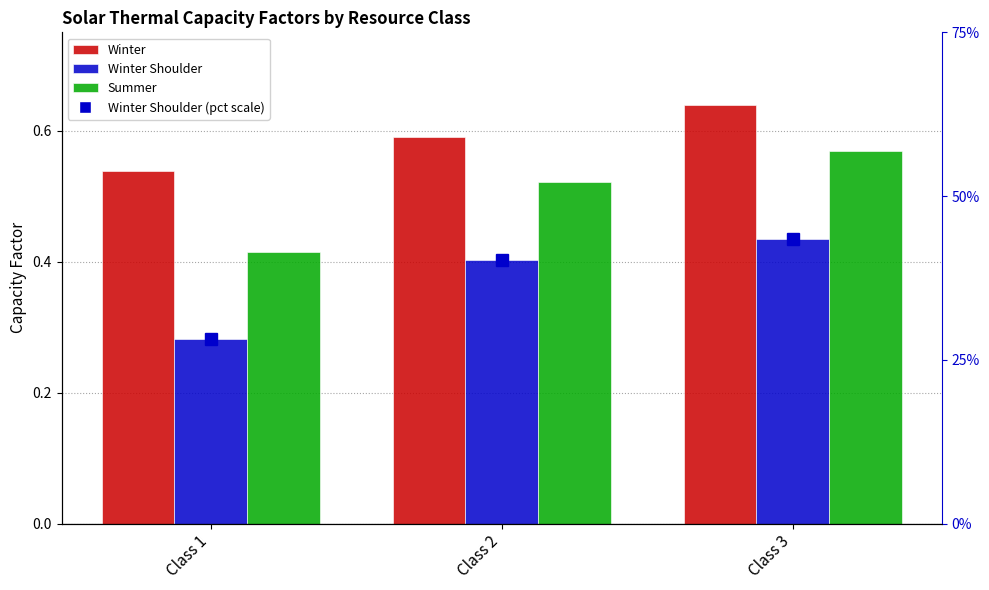

Which series has the widest spread of values?

Summer